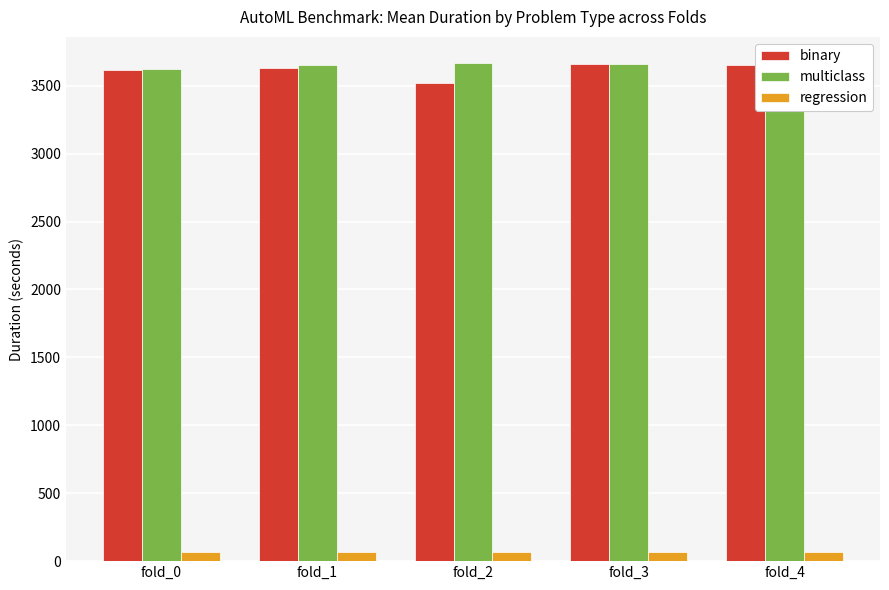

How many bars are there in total?

15